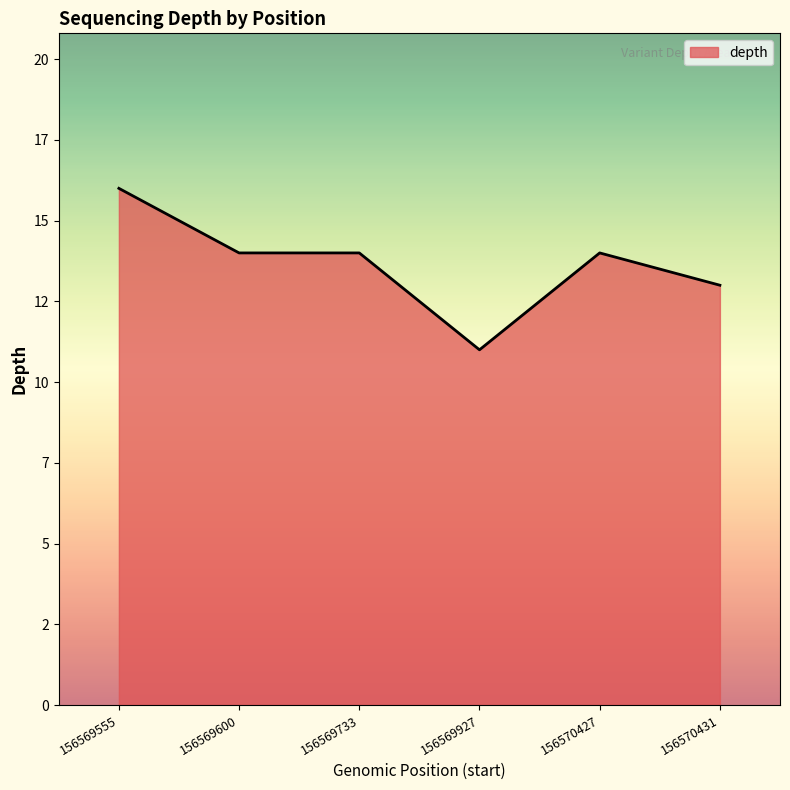

Is this an area chart (filled region under the line)?

Yes